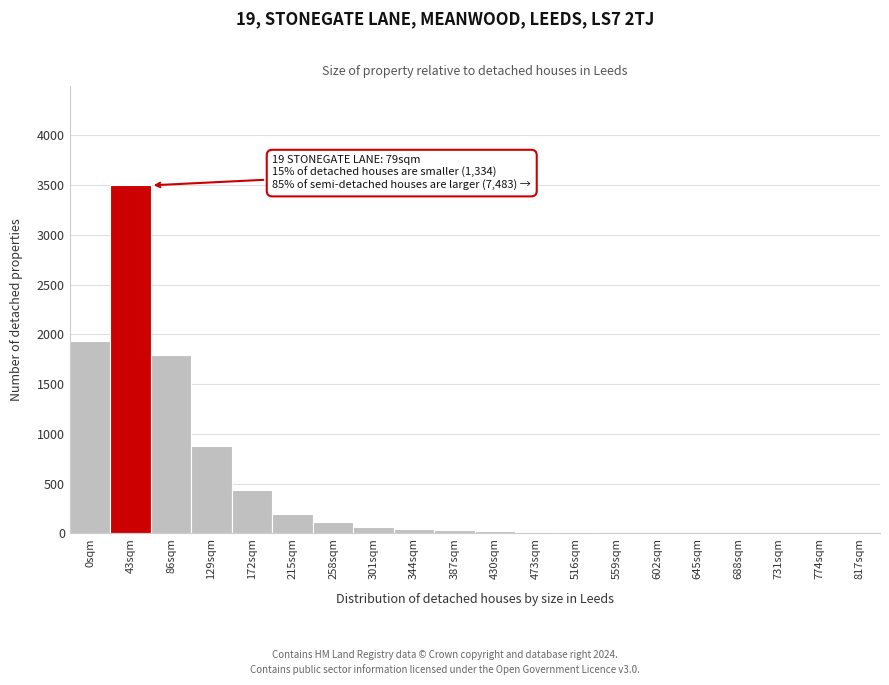

The chart shows a value of 0 at 774sqm. True or false?

True